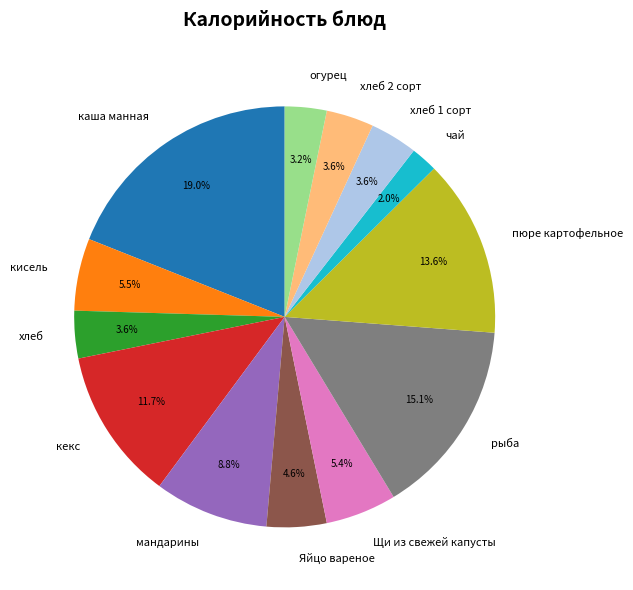

Which slice is the largest?

каша манная